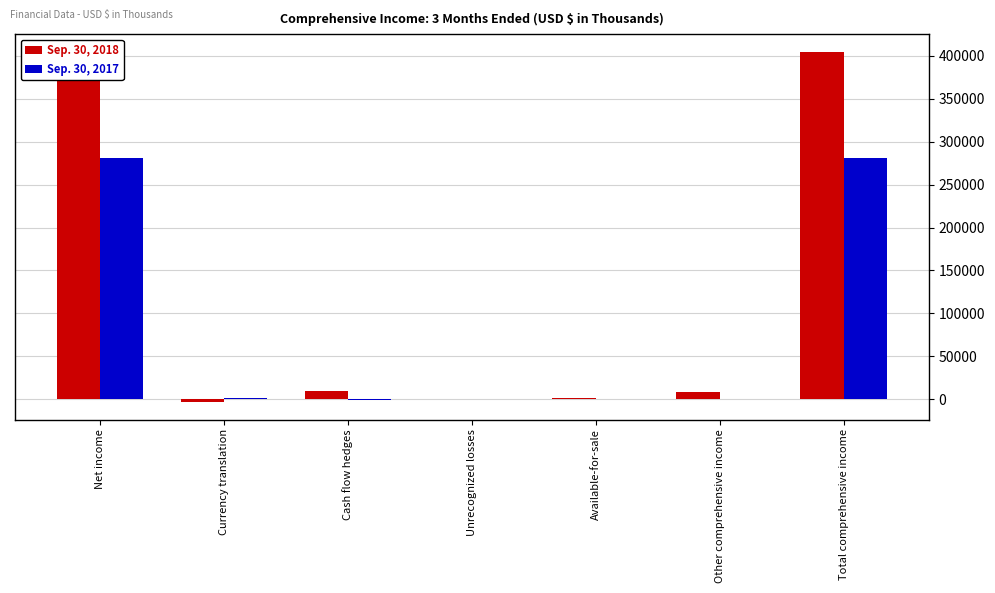

How many groups of bars are there?

7